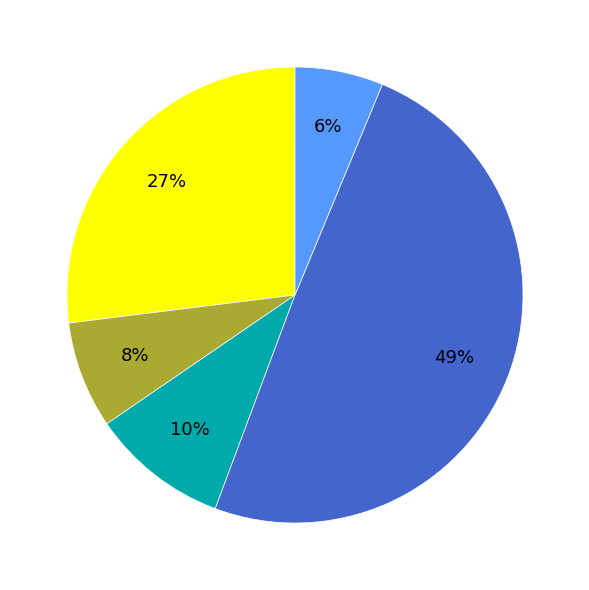

To the nearest percent, what is the average slice percentage?

20%